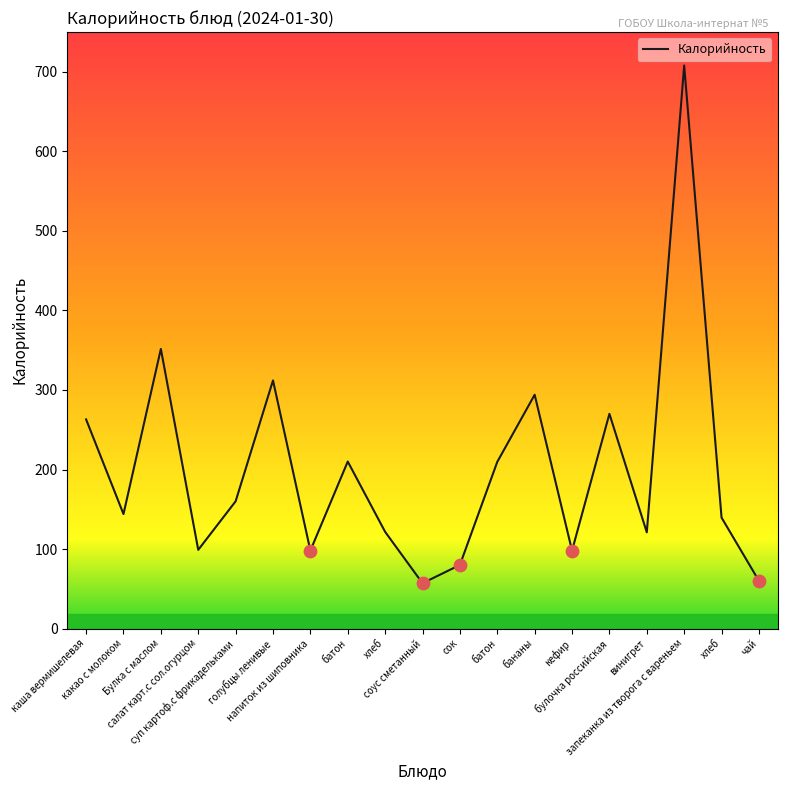

Approximately how many times larger is the value at запеканка из творога с вареньем compared to Булка с маслом?

2.0